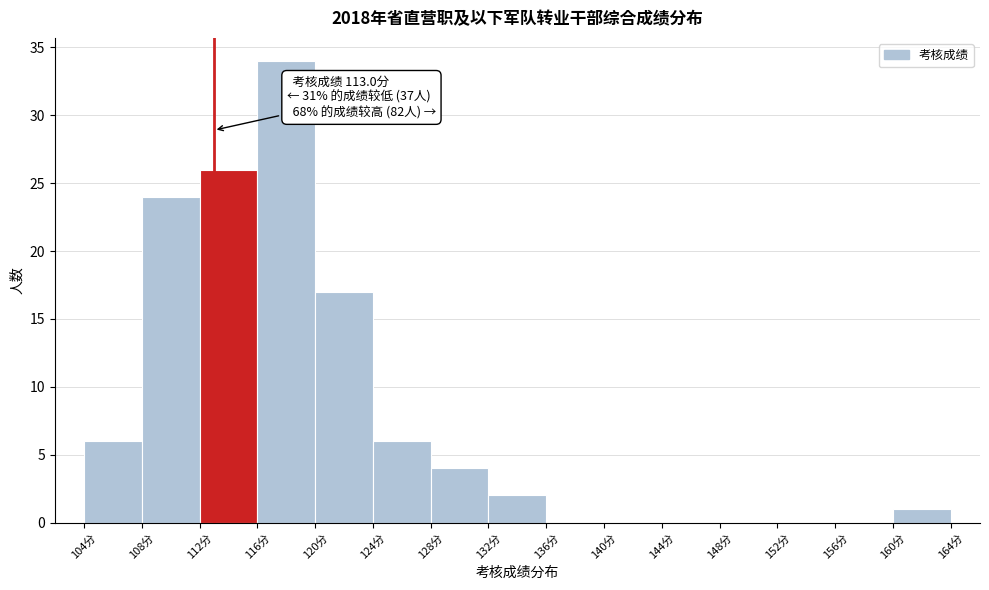

Over which range of the x-axis is the bar tallest?

116.0 to 120.0